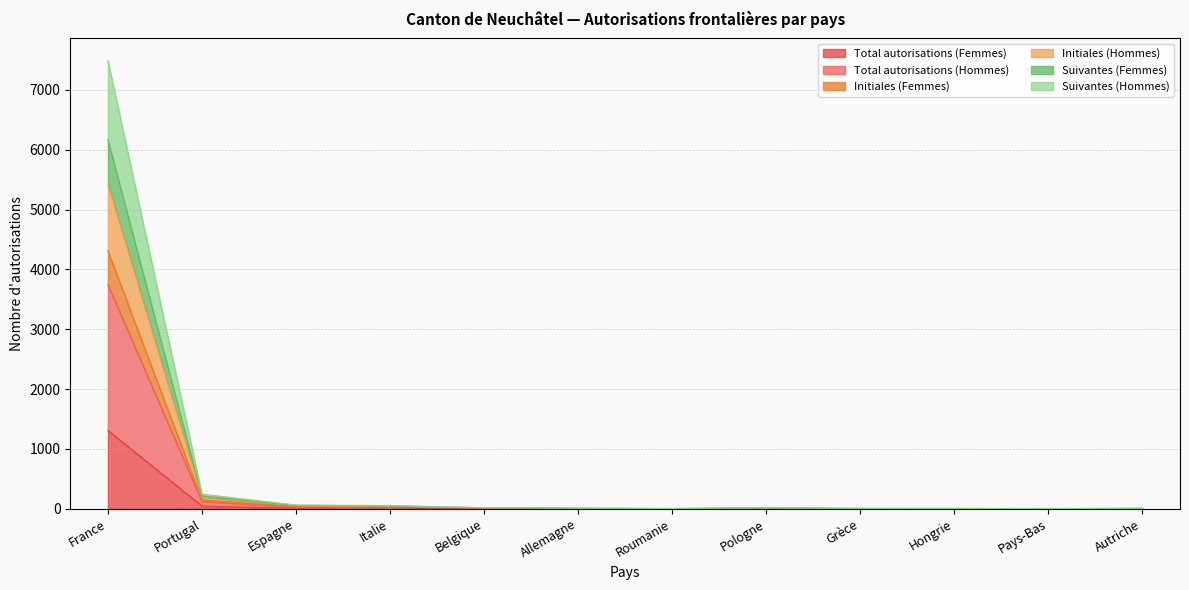

True or false: Initiales (Hommes) and Total autorisations (Hommes) intersect in this chart.

False